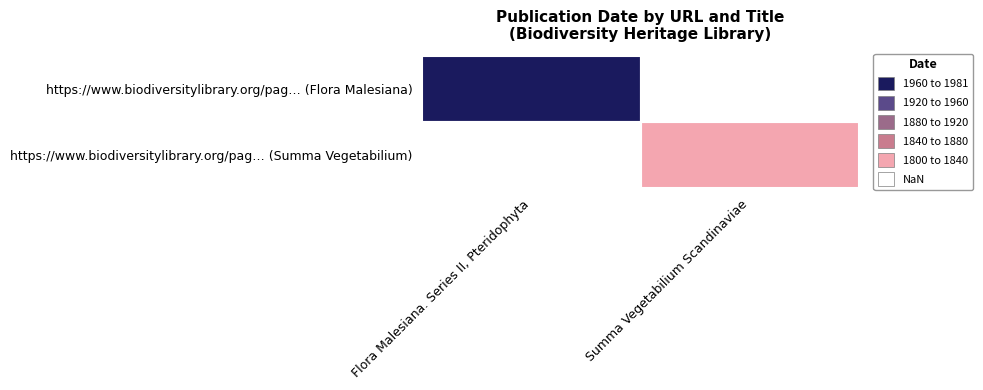

Which category has the highest value across all series?

Flora Malesiana. Series II, Pteridophyta